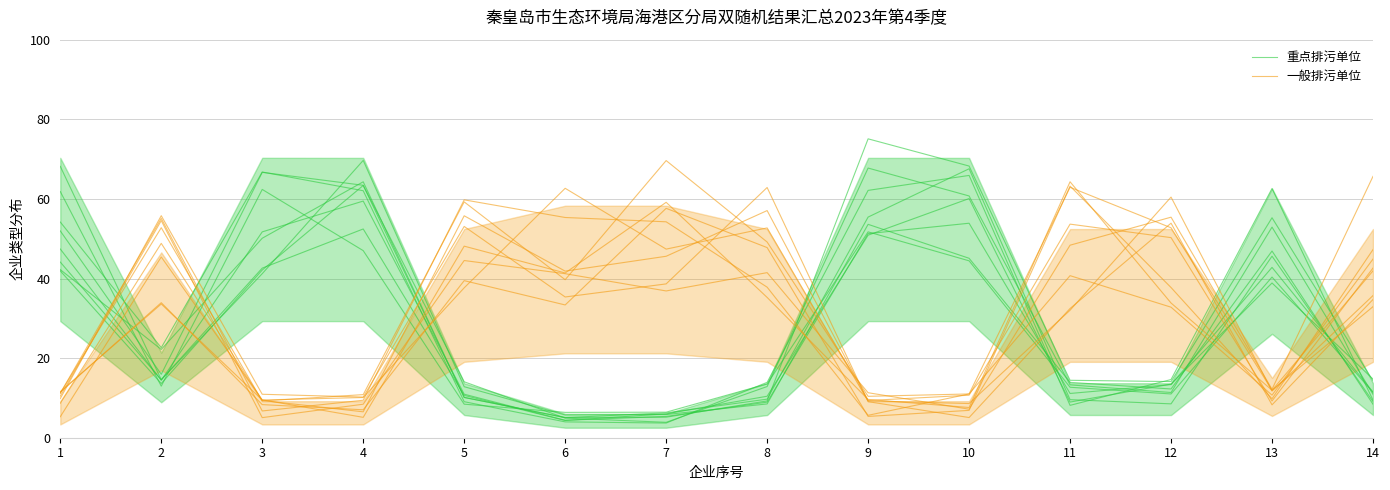

After their last crossing, which series has the higher values: 重点排污单位 or 一般排污单位?

一般排污单位